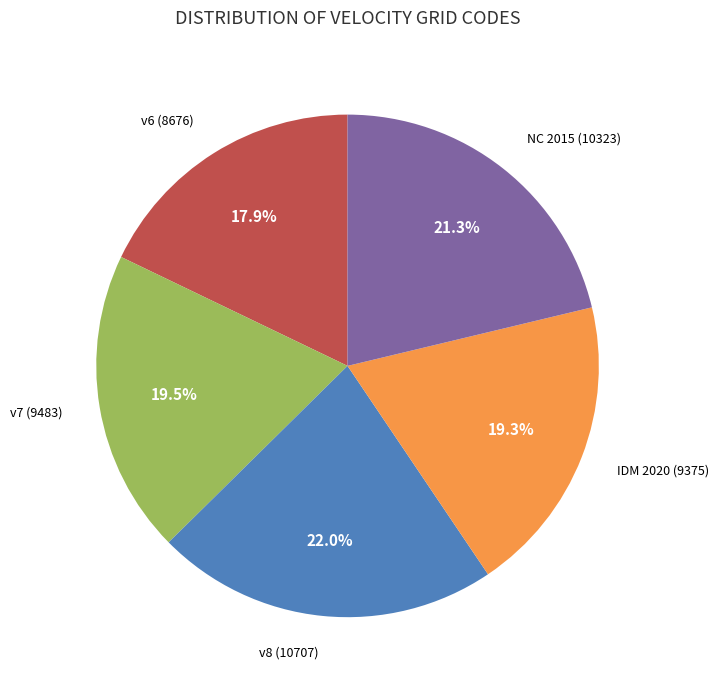

Combined, do v6 (8676) and IDM 2020 (9375) account for over 50%?

No